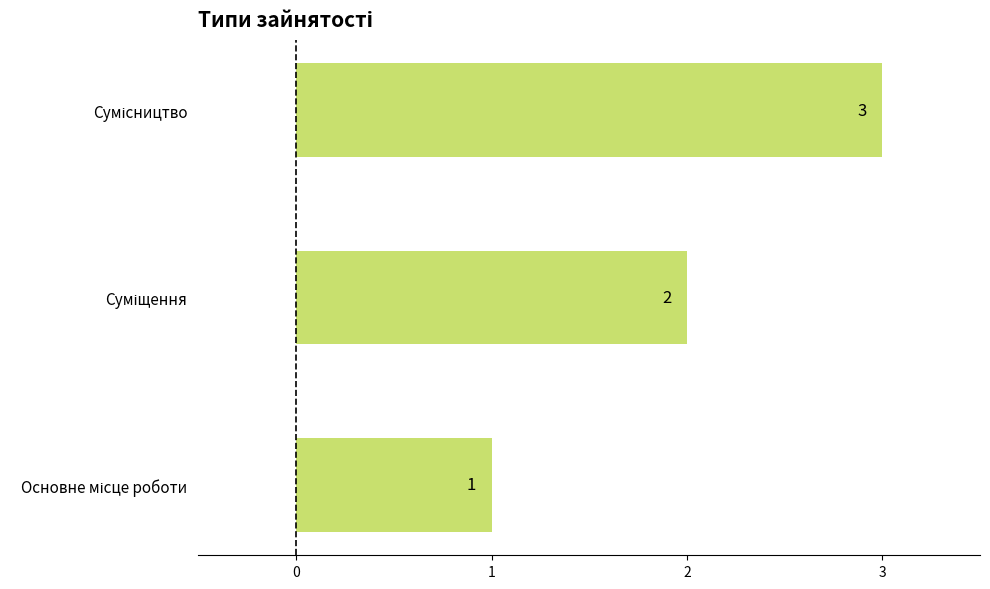

What is the greatest value displayed?

3